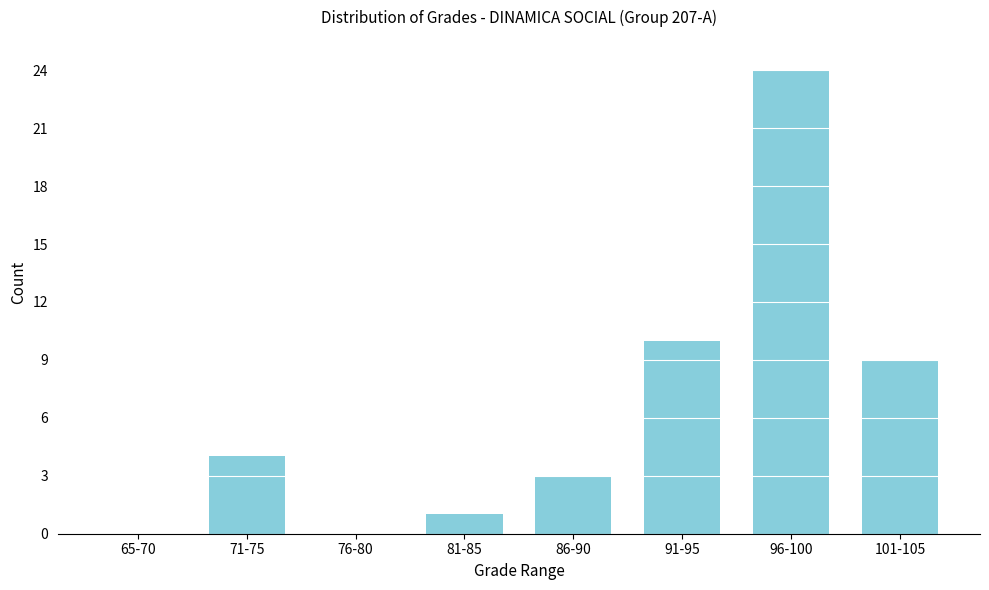

Reading left to right, extract all data points from this chart.

65-70=0	71-75=4	76-80=0	81-85=1	86-90=3	91-95=10	96-100=24	101-105=9